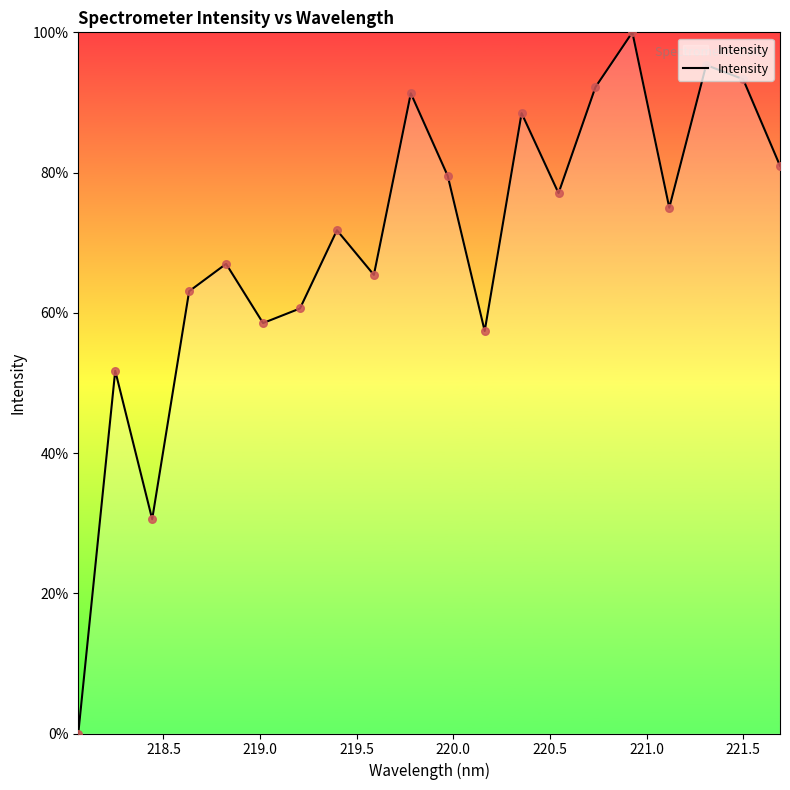

What is the difference between the maximum and minimum values?

100.0